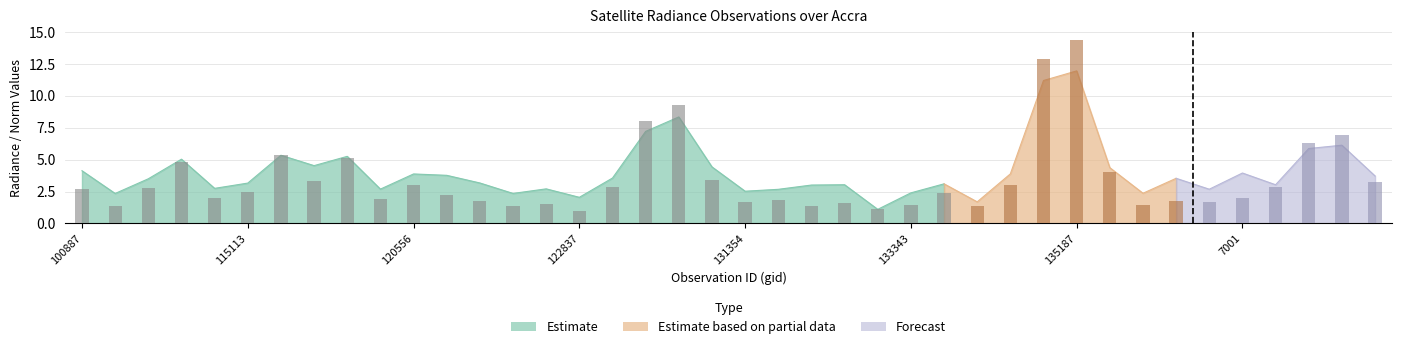

Does the chart contain stacked bars?

No